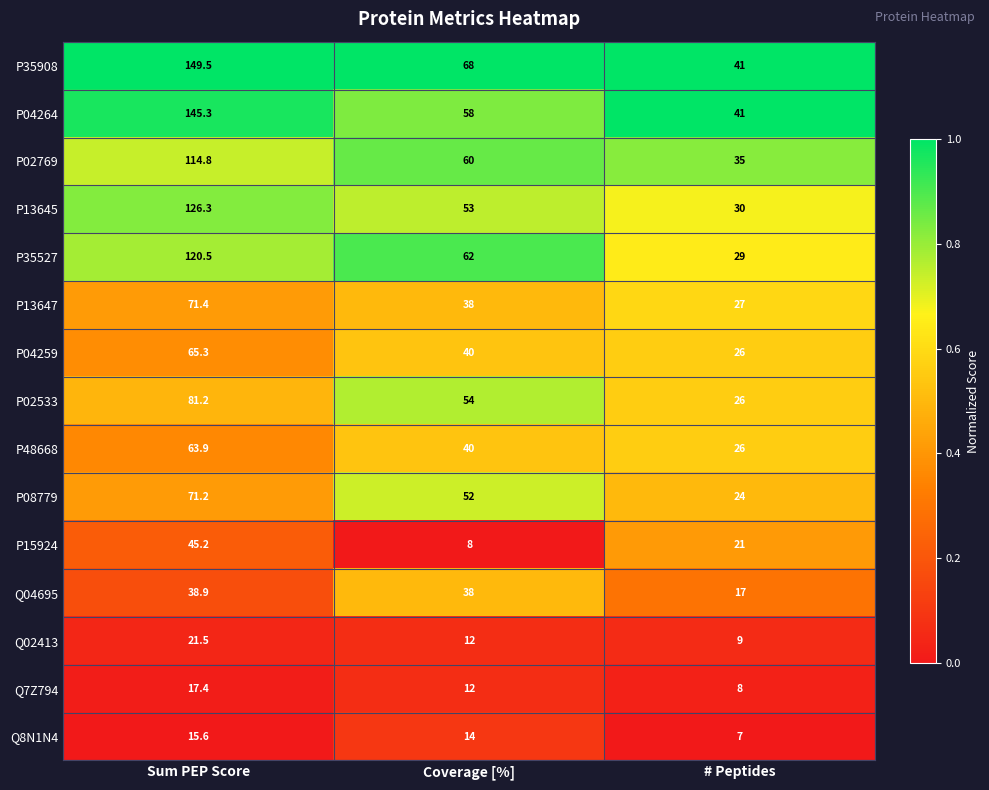

What is the total value across all series at Coverage [%]?

609.0